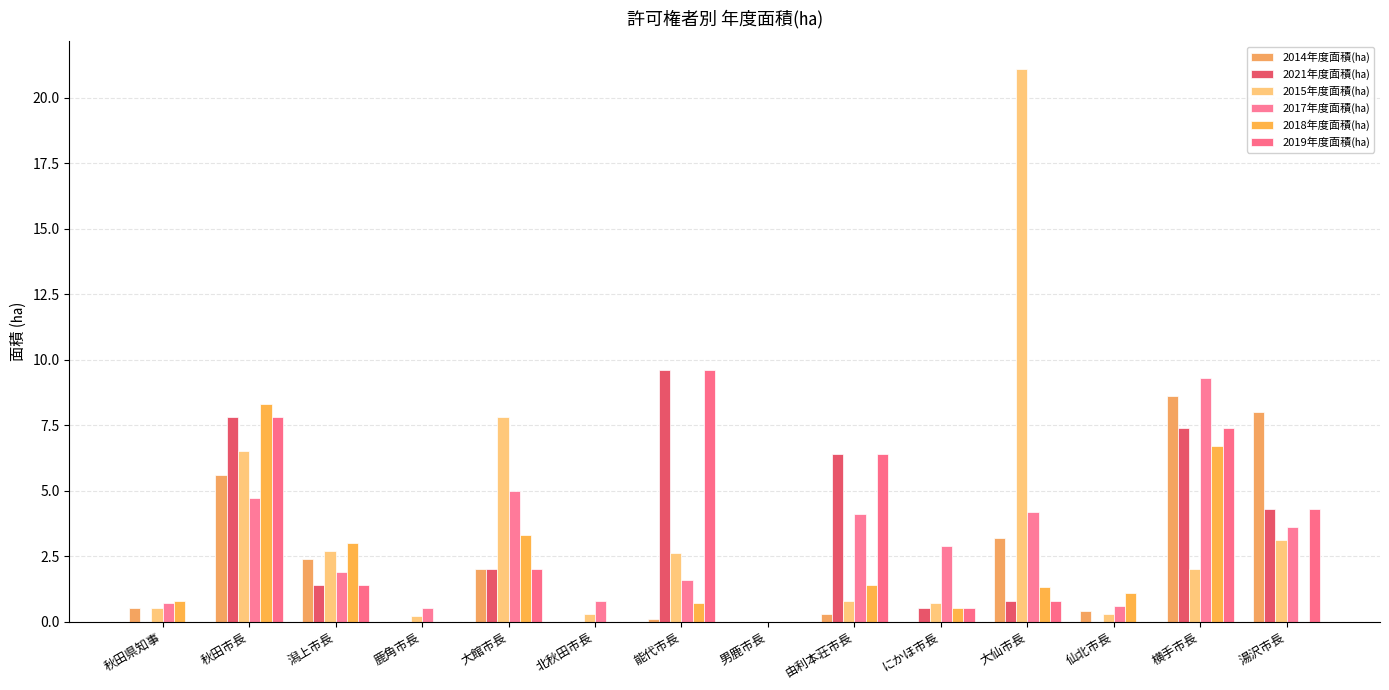

At how many categories does at least one series exceed 19?

1